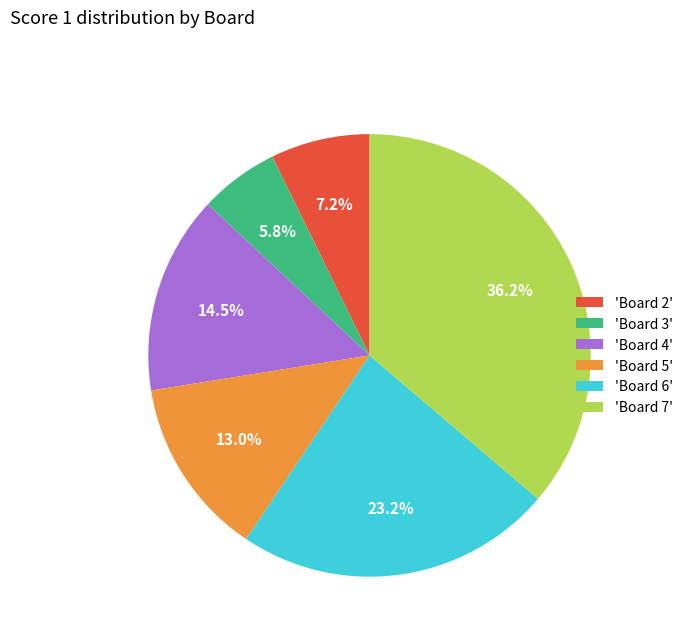

Between 'Board 4' and 'Board 5', which is larger?

'Board 4'